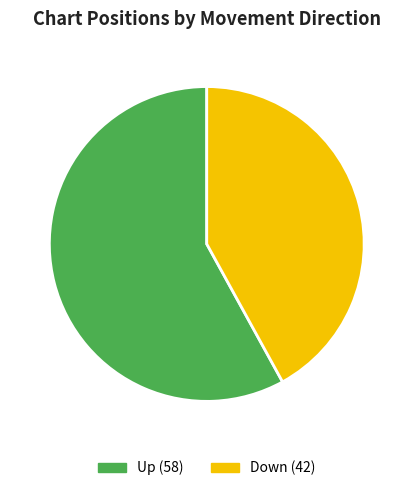

Count the number of slices in the pie.

2